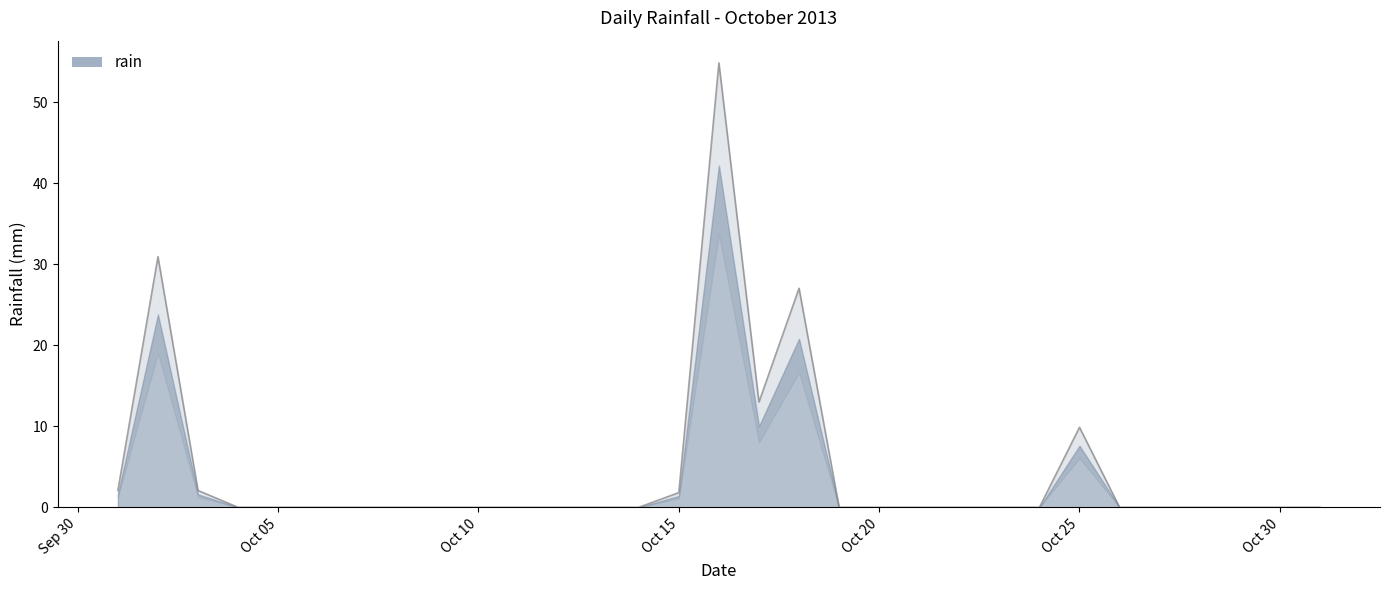

Reading left to right, extract all data points from this chart.

2.1	30.9	2.1	0.0	0.0	0.0	0.0	0.0	0.0	0.0	0.0	0.0	0.0	0.0	1.8	54.9	13.0	27.0	0.0	0.0	0.0	0.0	0.0	0.0	9.9	0.0	0.0	0.0	0.0	0.0	0.0